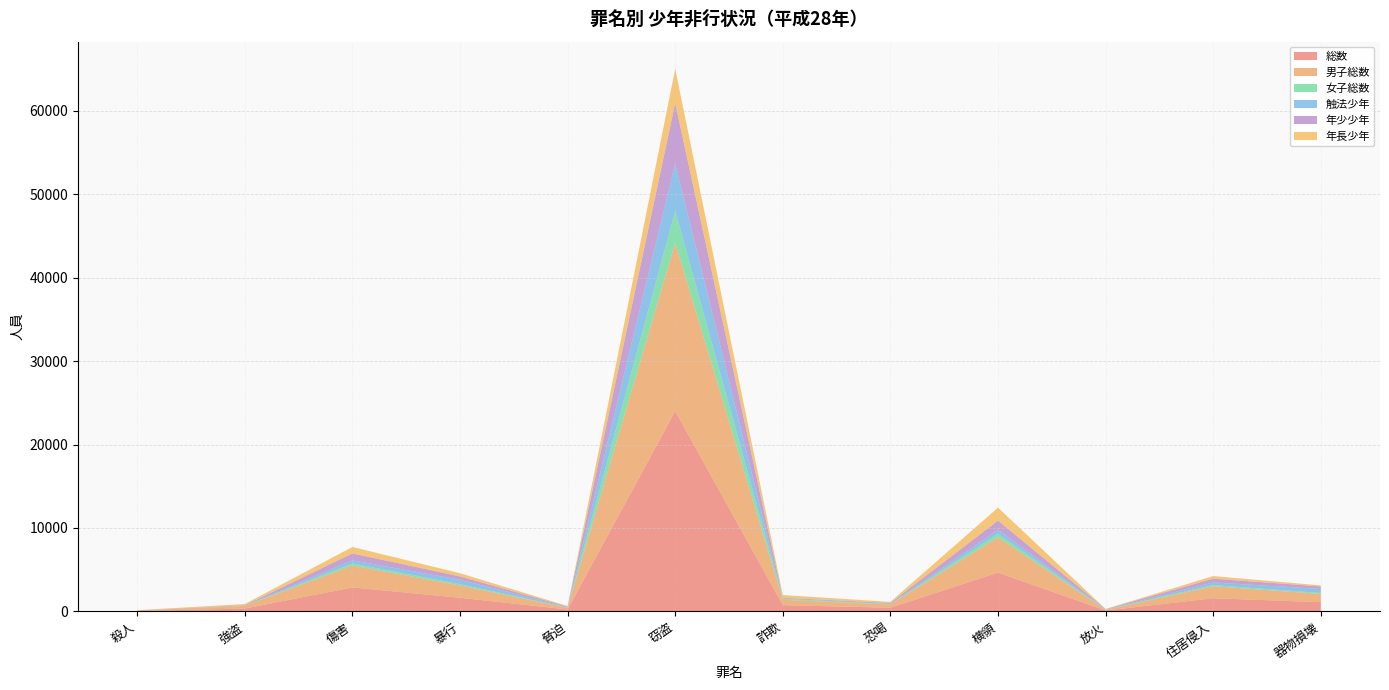

Reading right to left, list all the values displayed in this chart.

総数: 器物損壊=1102	住居侵入=1578	放火=103	横領=4649	恐喝=438	詐欺=748	窃盗=23997	脅迫=231	暴行=1632	傷害=2873	強盗=338	殺人=54
男子総数: 器物損壊=989	住居侵入=1436	放火=88	横領=4229	恐喝=395	詐欺=643	窃盗=20162	脅迫=207	暴行=1476	傷害=2625	強盗=324	殺人=40
女子総数: 器物損壊=113	住居侵入=142	放火=15	横領=420	恐喝=43	詐欺=105	窃盗=3835	脅迫=24	暴行=156	傷害=248	強盗=14	殺人=14
触法少年: 器物損壊=497	住居侵入=311	放火=50	横領=488	恐喝=30	詐欺=40	窃盗=5699	脅迫=51	暴行=529	傷害=377	強盗=10	殺人=3
年少少年: 器物損壊=285	住居侵入=457	放火=17	横領=1094	恐喝=99	詐欺=88	窃盗=7207	脅迫=62	暴行=400	傷害=822	強盗=48	殺人=14
年長少年: 器物損壊=129	住居侵入=310	放火=21	横領=1557	恐喝=136	詐欺=339	窃盗=4129	脅迫=67	暴行=381	傷害=777	強盗=149	殺人=22